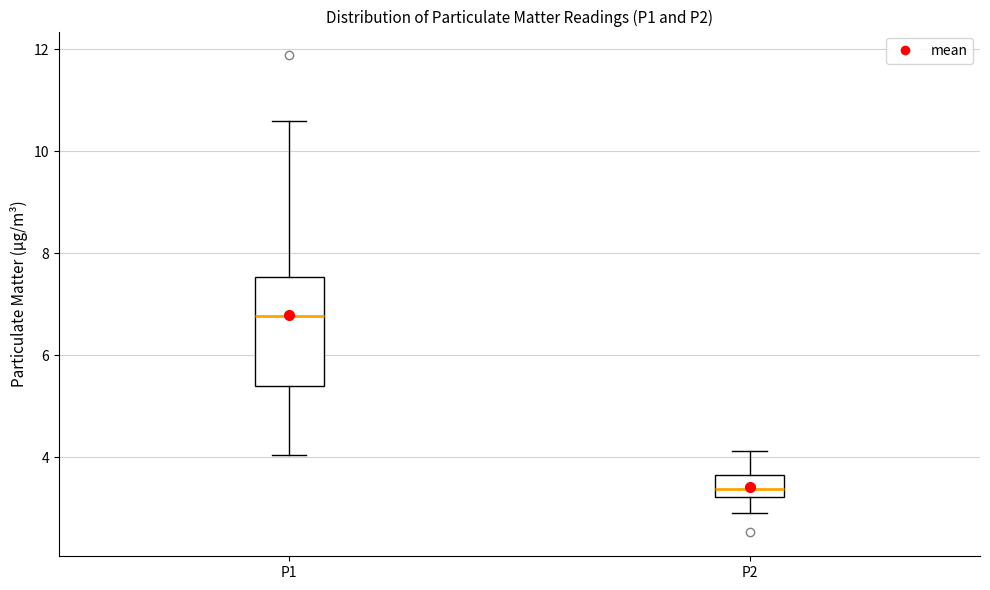

Which box is the tallest, from its lower edge to its upper edge?

P1